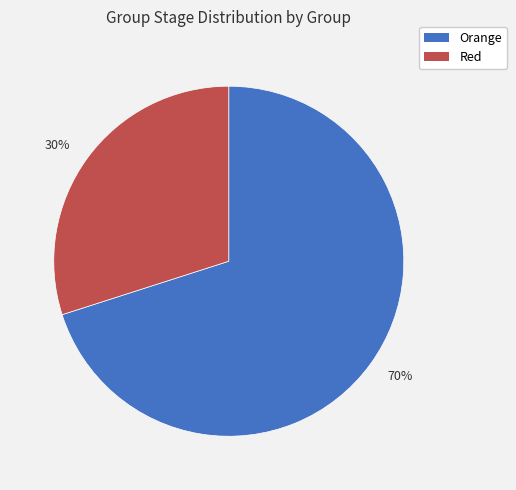

What is the smallest slice in the pie chart?

30%